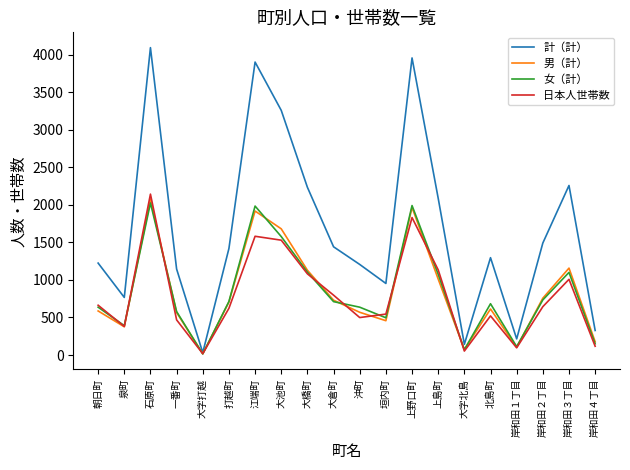

Rank the series by their maximum value, from lowest to highest.

女（計）, 男（計）, 日本人世帯数, 計（計）